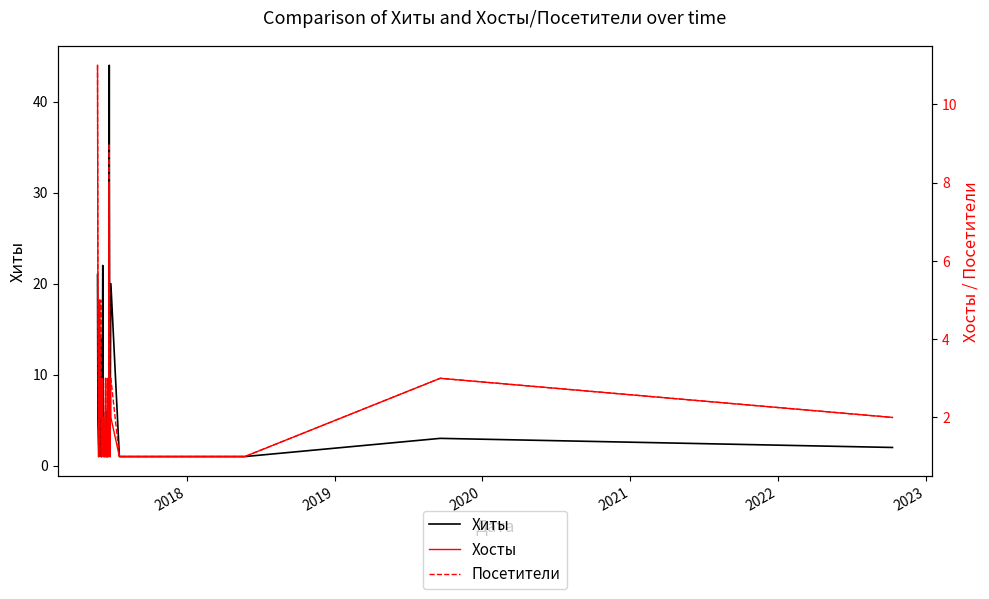

In Посетители, how many points are higher than both neighbors (excluding endpoints)?

7